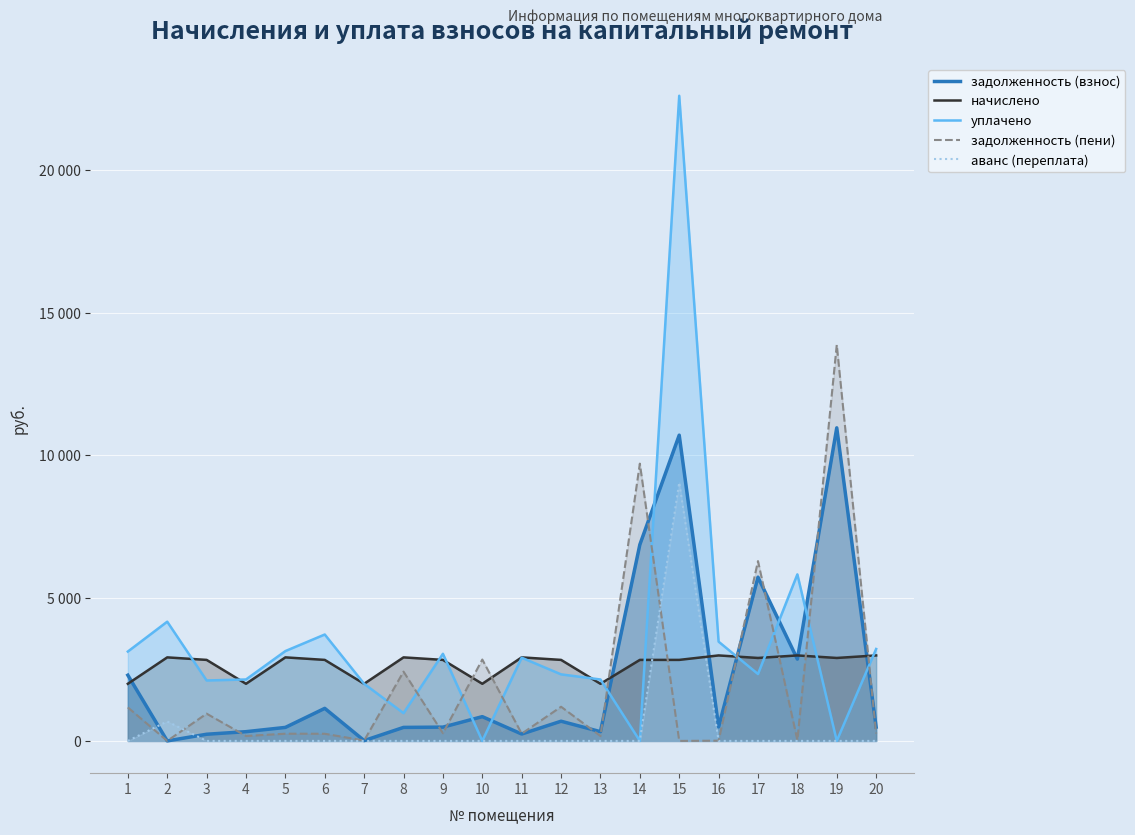

What is the average value of the начислено series?

2676.0